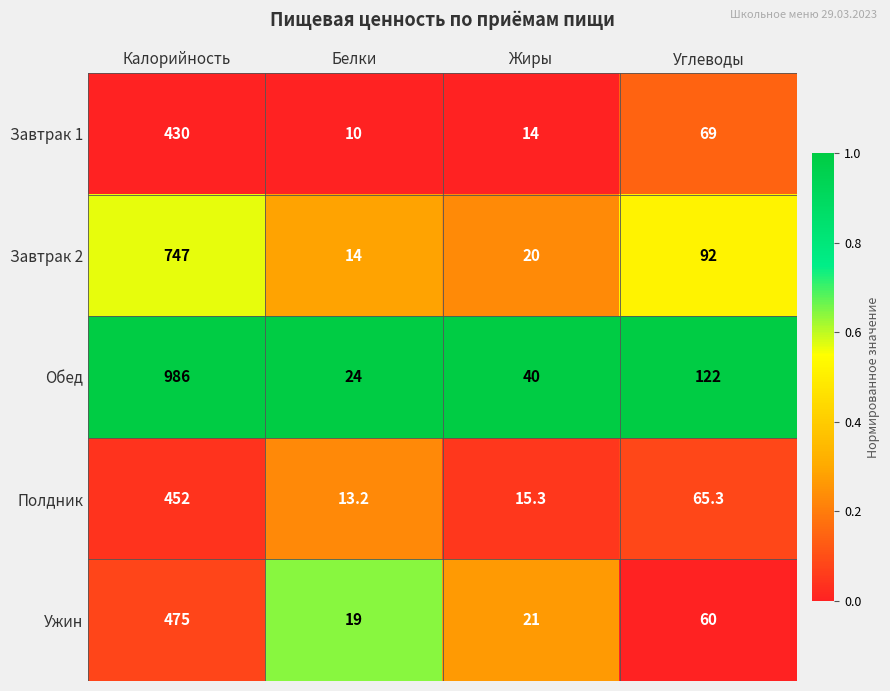

What is the difference between the highest and lowest values at Белки?

14.0